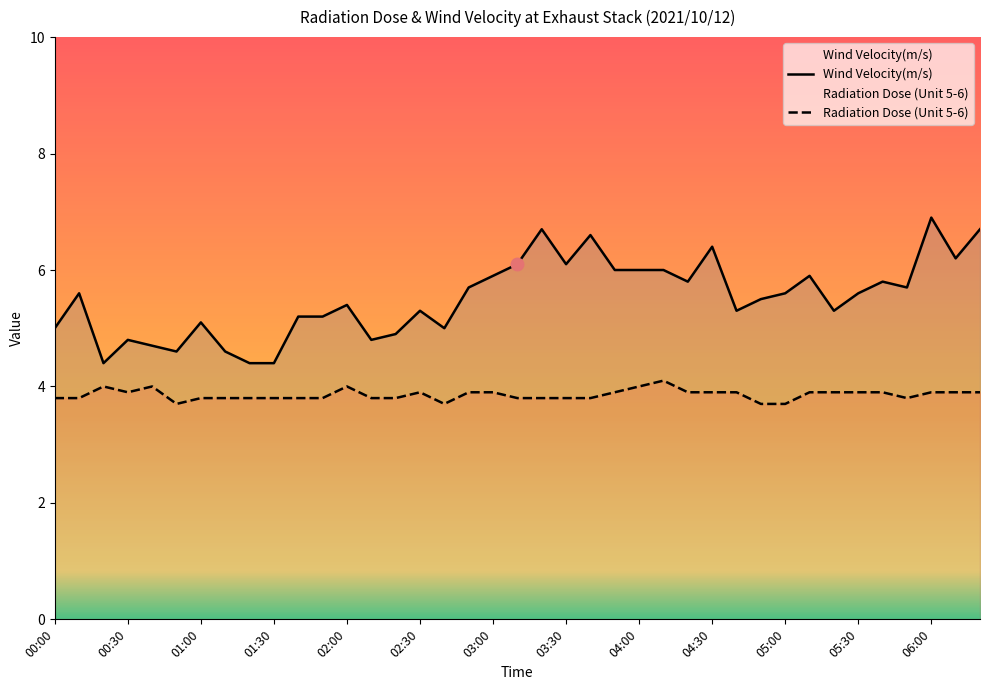

Reading left to right, extract all data points from this chart.

Wind Velocity(m/s): 5.0	5.6	4.4	4.8	4.7	4.6	5.1	4.6	4.4	4.4	5.2	5.2	5.4	4.8	4.9	5.3	5.0	5.7	5.9	6.1	6.7	6.1	6.6	6.0	6.0	6.0	5.8	6.4	5.3	5.5	5.6	5.9	5.3	5.6	5.8	5.7	6.9	6.2	6.7
Radiation Dose (Unit 5-6): 3.8	3.8	4.0	3.9	4.0	3.7	3.8	3.8	3.8	3.8	3.8	3.8	4.0	3.8	3.8	3.9	3.7	3.9	3.9	3.8	3.8	3.8	3.8	3.9	4.0	4.1	3.9	3.9	3.9	3.7	3.7	3.9	3.9	3.9	3.9	3.8	3.9	3.9	3.9